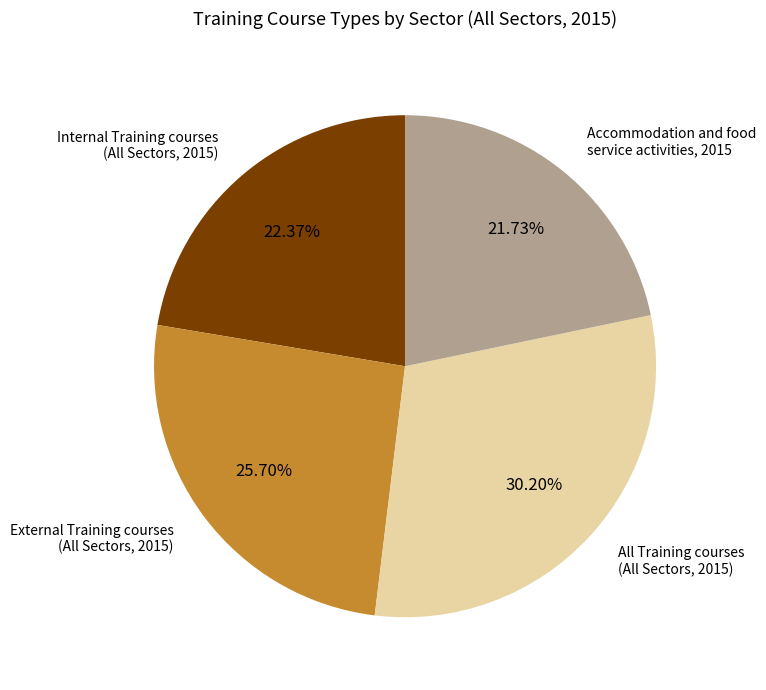

How many segments does this pie chart have?

4